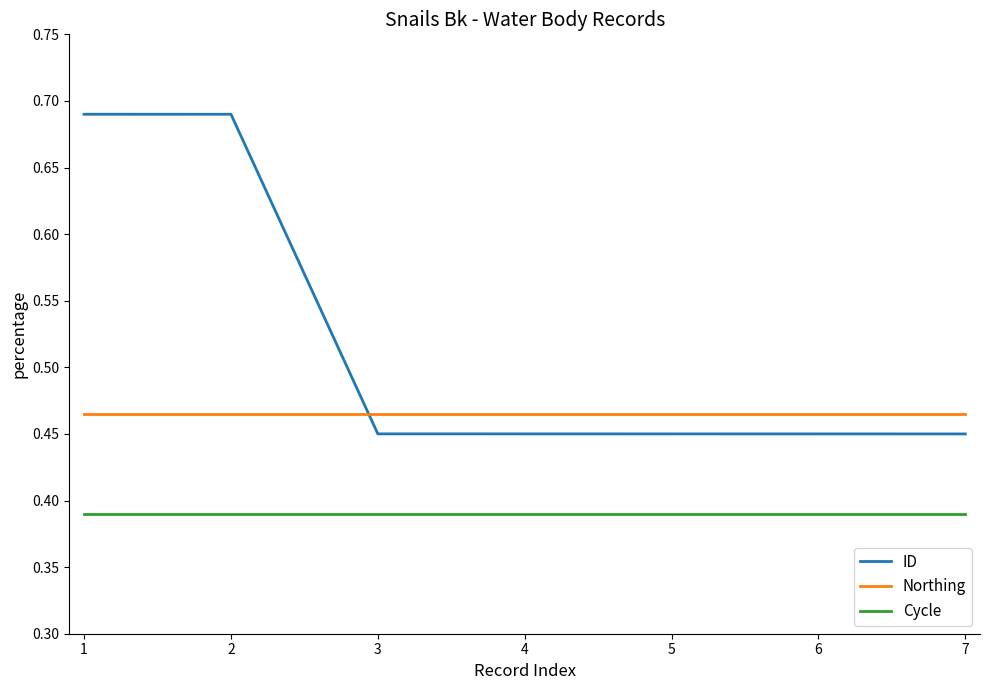

Rank the series by their average value, from lowest to highest.

Cycle, Northing, ID